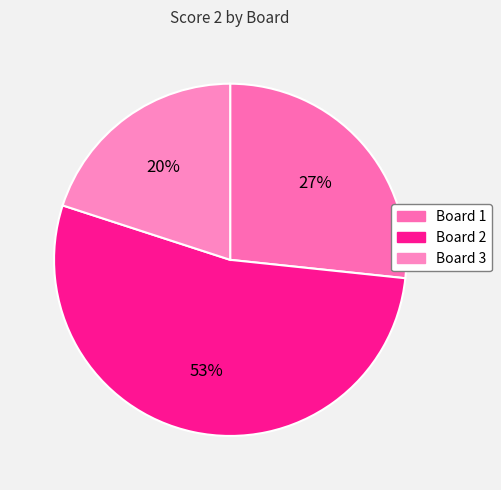

Is there a majority slice in this chart?

Yes